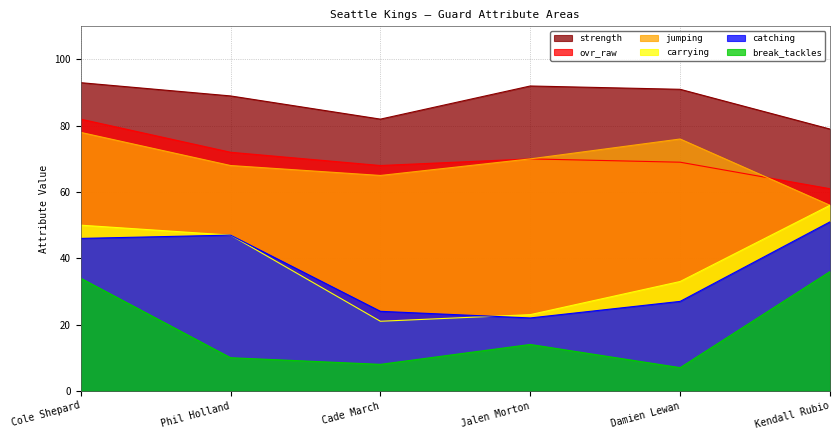

True or false: strength has more than 2 points higher than both neighbors.

False